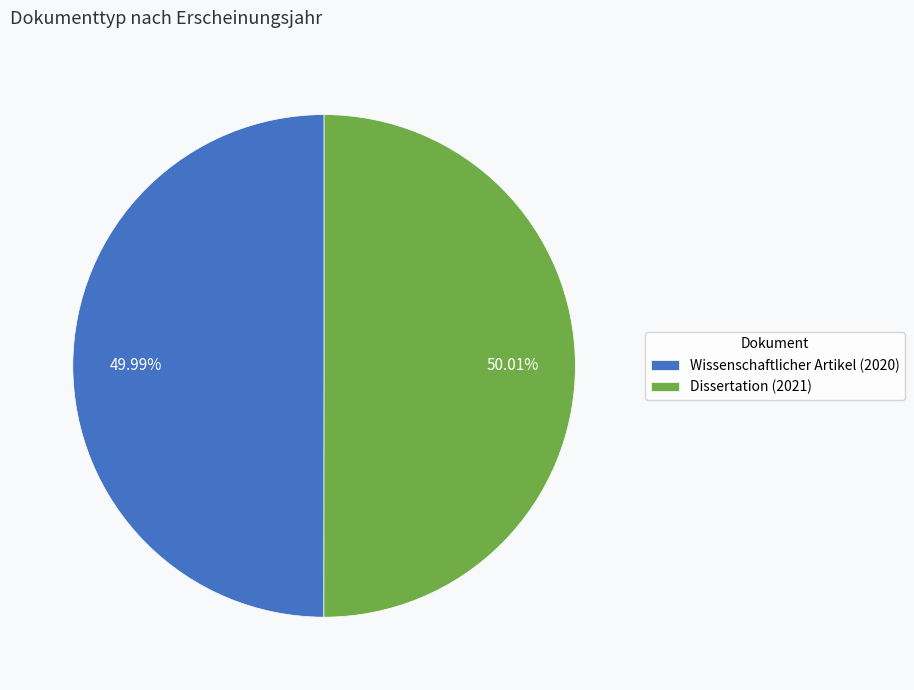

To the nearest percent, what portion does Dissertation (2021) represent?

50%